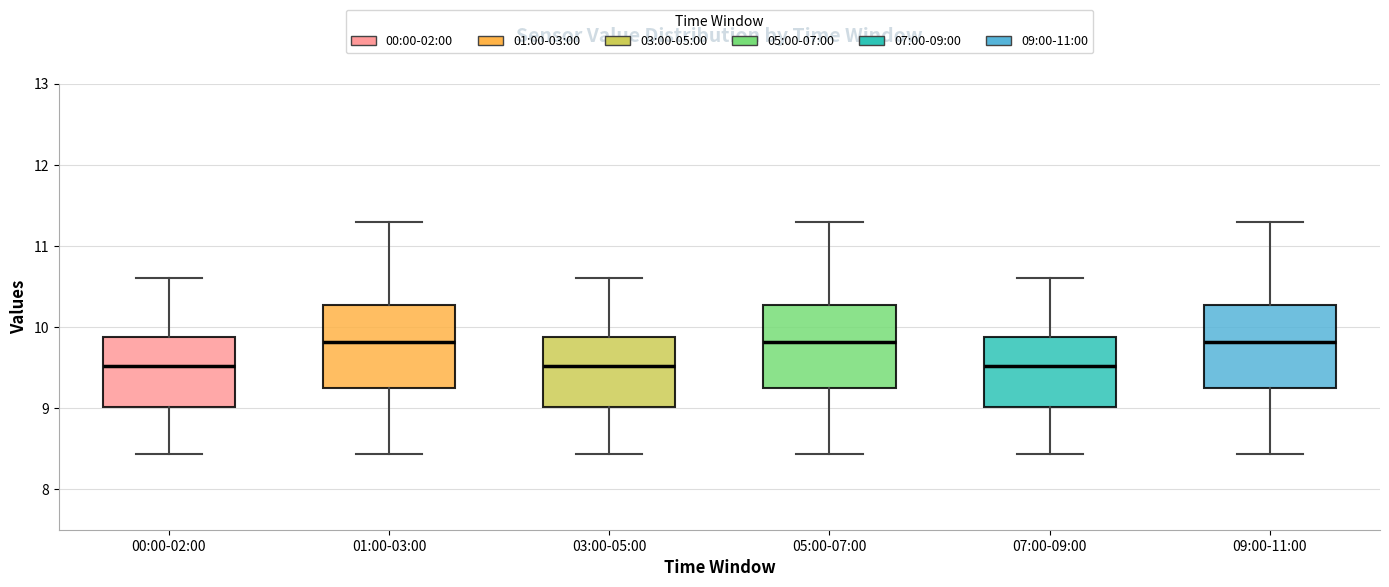

Where is the lower edge of the box for 00:00-02:00 on the y-axis? The values are not printed on the chart, so give them approximately, as read against the axis.

9.0